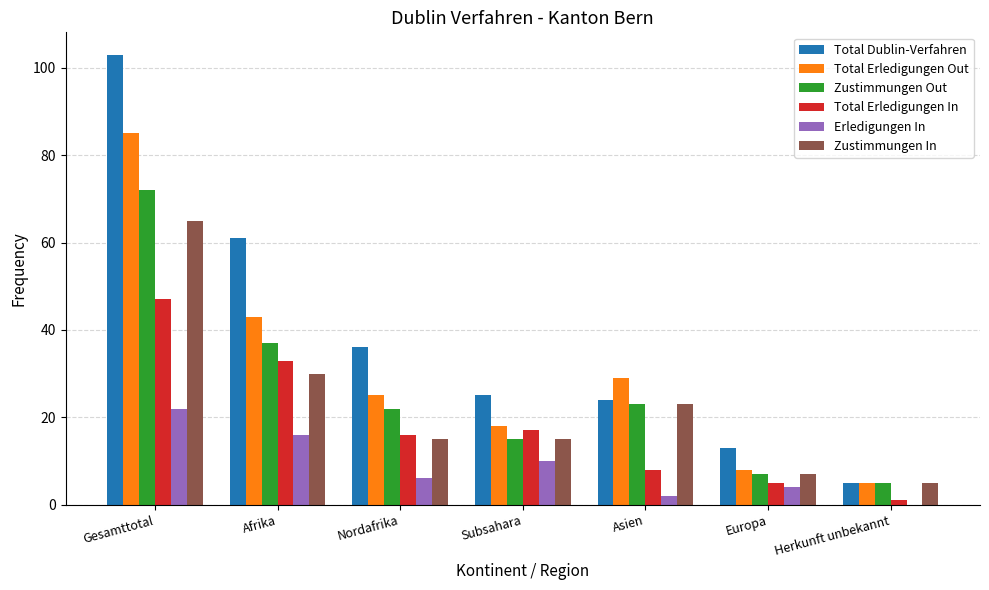

Reading left to right, transcribe all the data shown in this chart.

Total Dublin-Verfahren: Gesamttotal=103	Afrika=61	Nordafrika=36	Subsahara=25	Asien=24	Europa=13	Herkunft unbekannt=5
Total Erledigungen Out: Gesamttotal=85	Afrika=43	Nordafrika=25	Subsahara=18	Asien=29	Europa=8	Herkunft unbekannt=5
Zustimmungen Out: Gesamttotal=72	Afrika=37	Nordafrika=22	Subsahara=15	Asien=23	Europa=7	Herkunft unbekannt=5
Total Erledigungen In: Gesamttotal=47	Afrika=33	Nordafrika=16	Subsahara=17	Asien=8	Europa=5	Herkunft unbekannt=1
Erledigungen In: Gesamttotal=22	Afrika=16	Nordafrika=6	Subsahara=10	Asien=2	Europa=4	Herkunft unbekannt=0
Zustimmungen In: Gesamttotal=65	Afrika=30	Nordafrika=15	Subsahara=15	Asien=23	Europa=7	Herkunft unbekannt=5